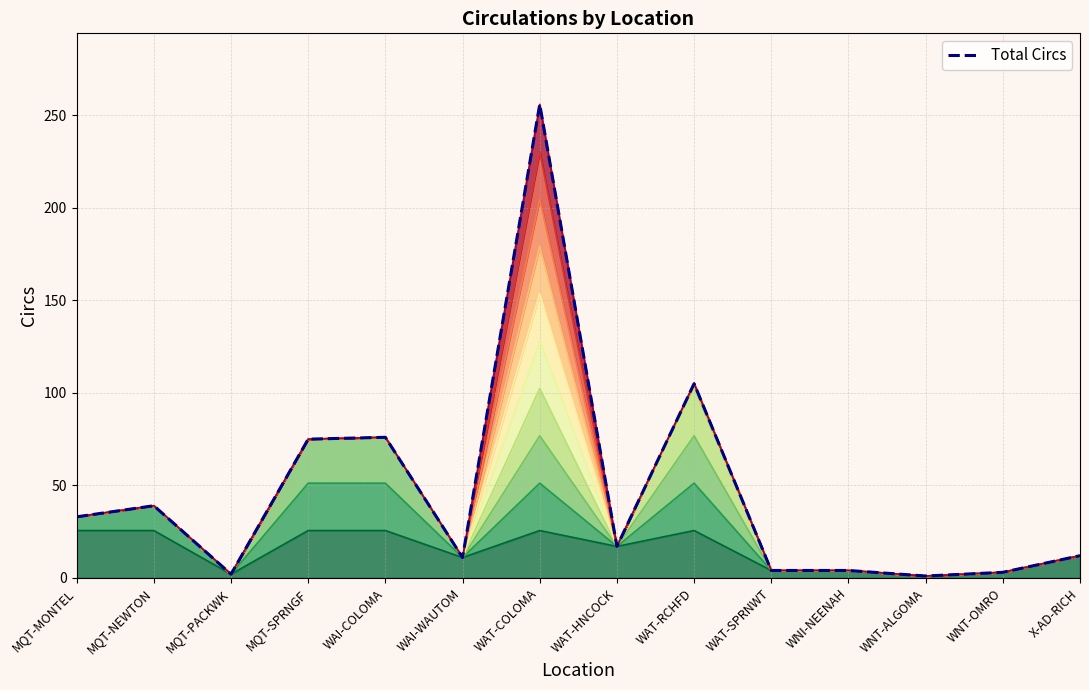

How many lines are shown in the chart?

1